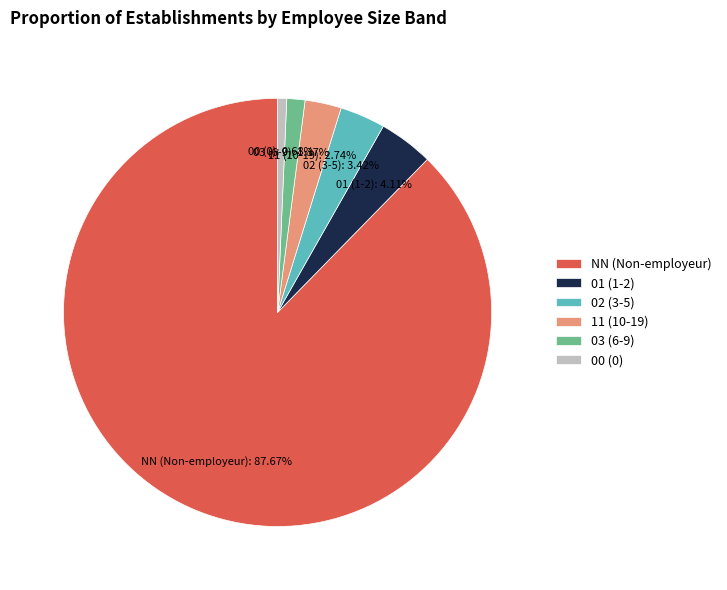

Count the number of slices in the pie.

6